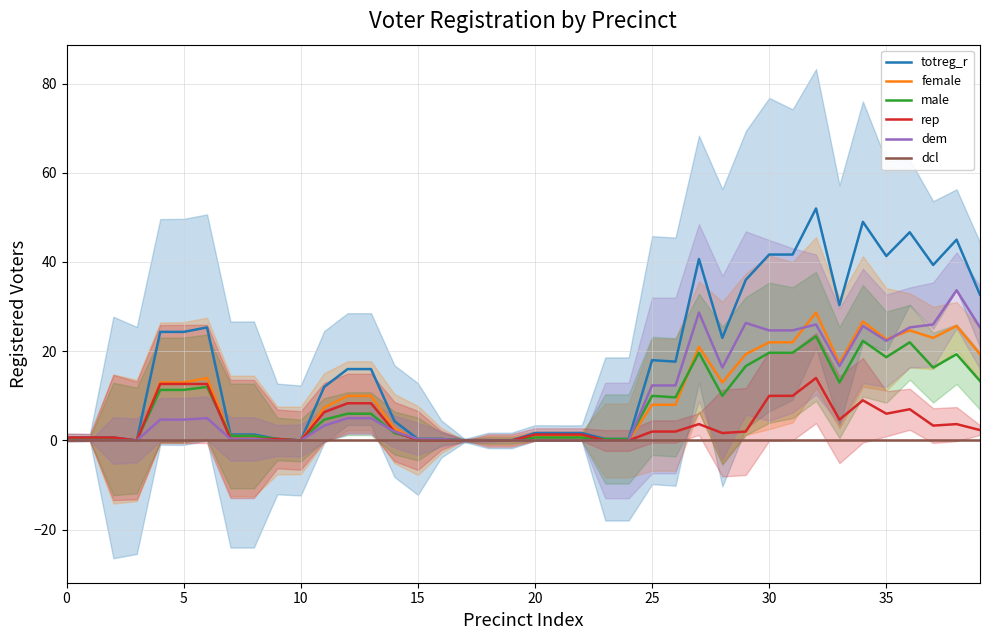

What is the highest value of the rep series?

14.0